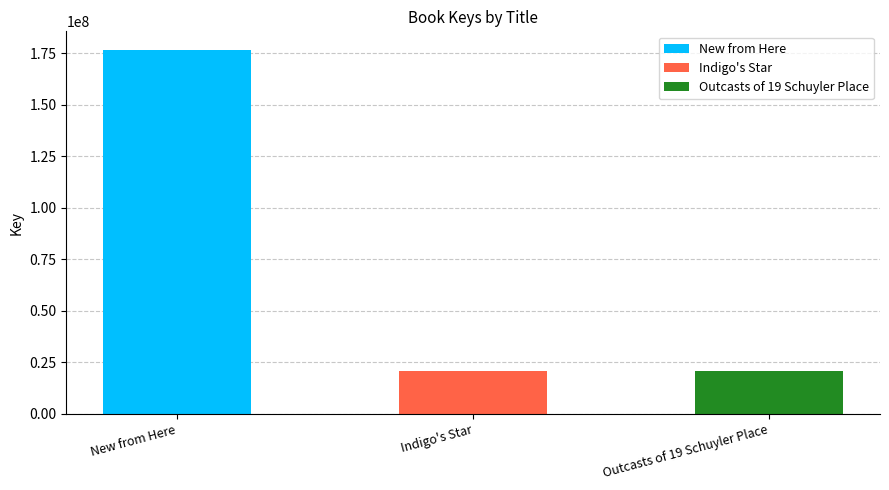

True or false: the data shows 20539217 at Indigo's Star.

True